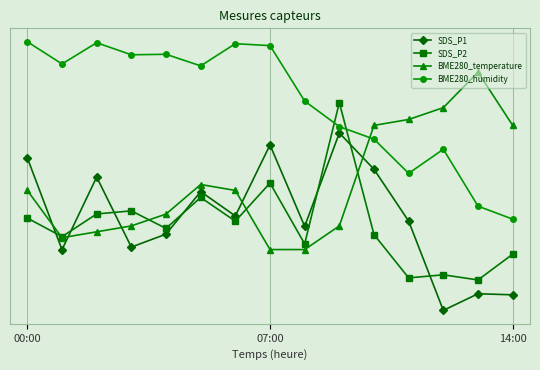

How many interior local valleys does the BME280_temperature series have?

1